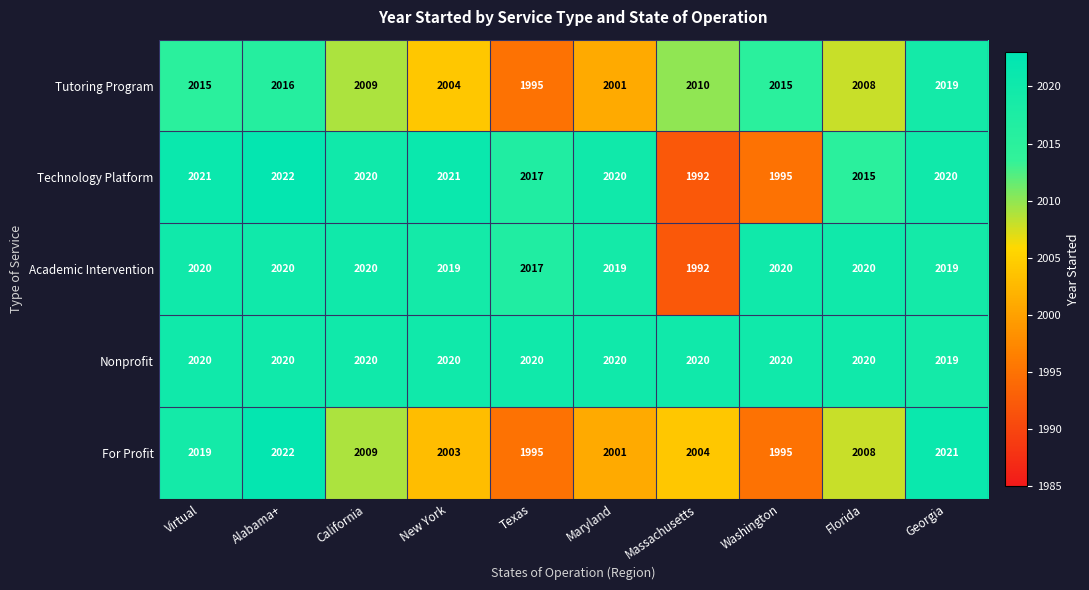

Read the Academic Intervention value at Virtual, to the nearest 5.

2020